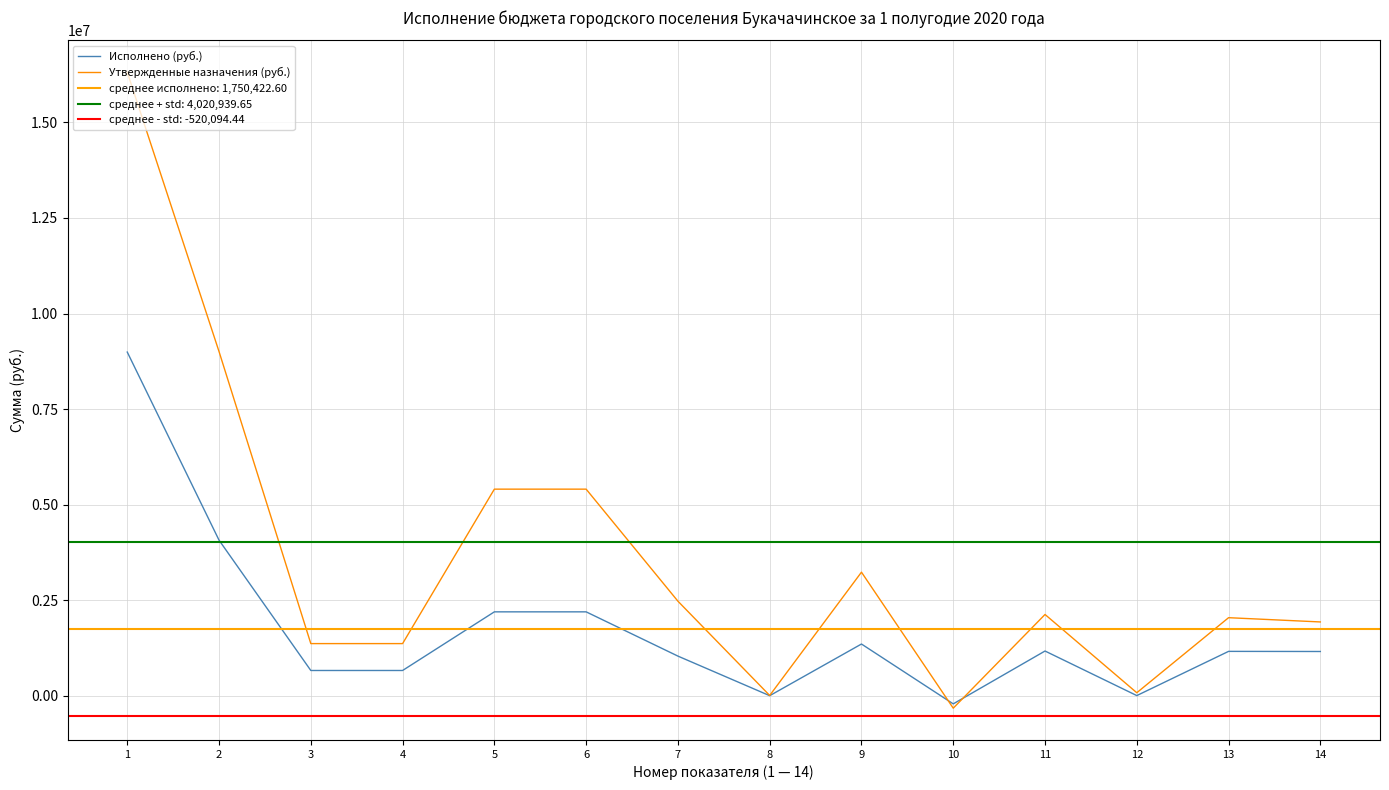

At which category is the sum across all series the highest?

1